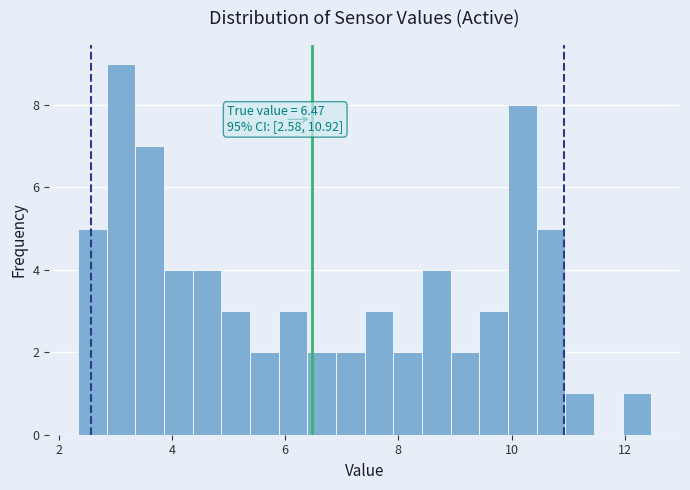

Read against the x-axis, roughly where is the centre of the tallest bar?

3.0